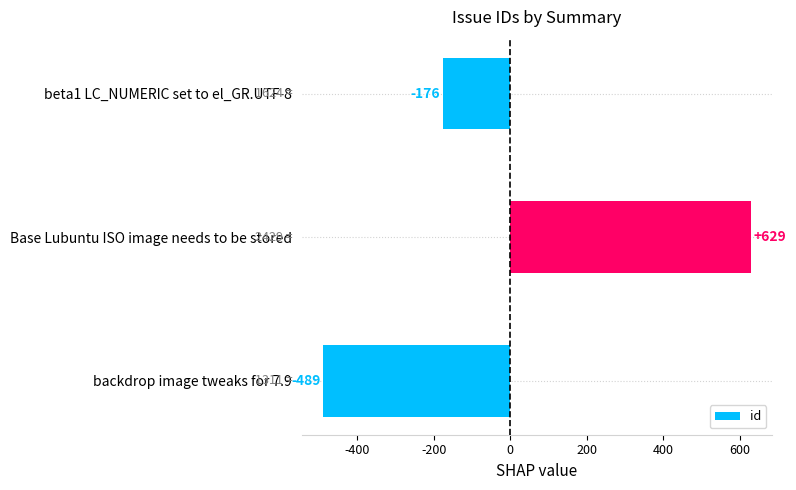

How many values are below -176?

1